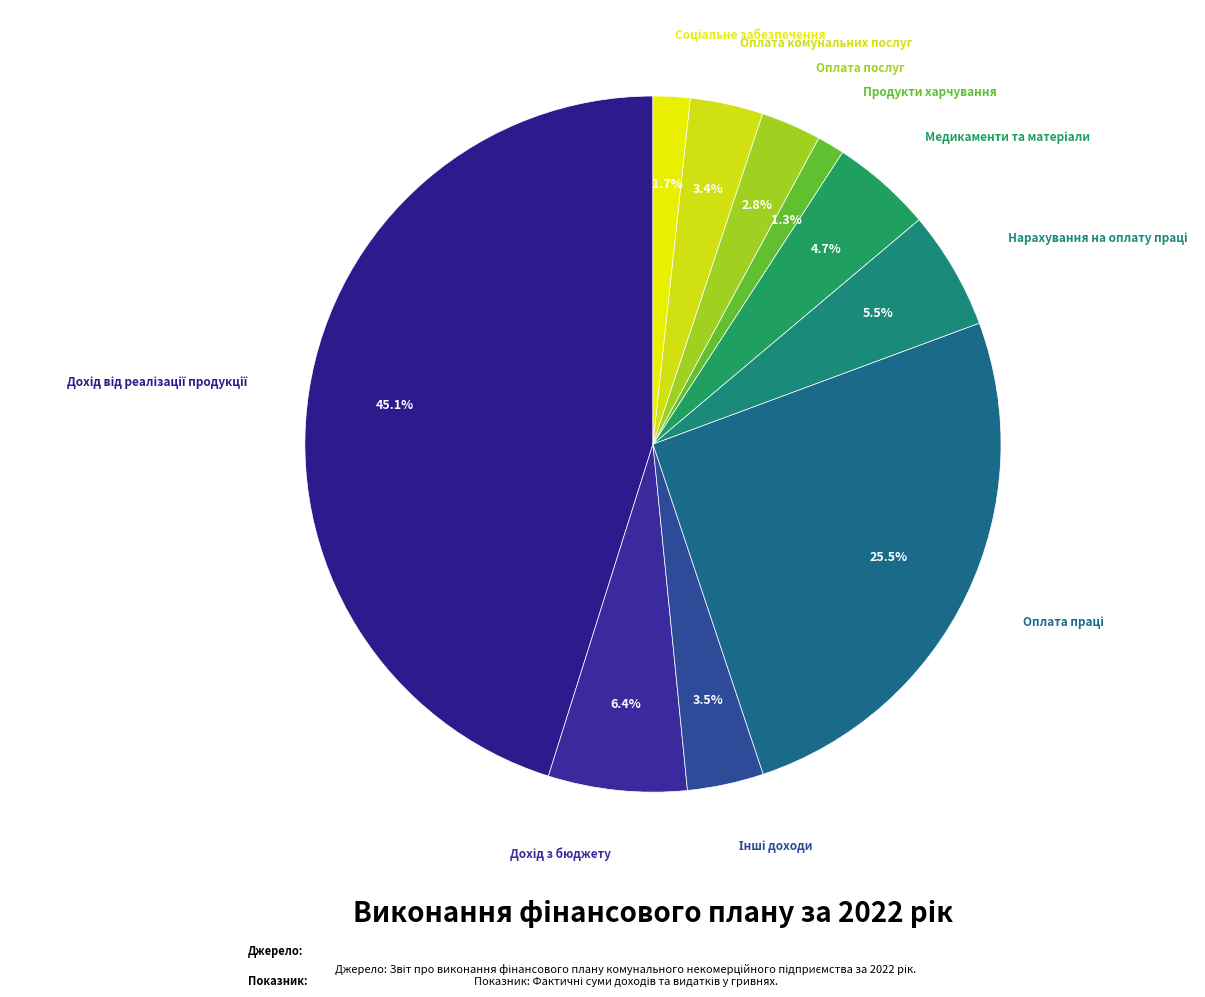

Is there any slice that represents more than half of the pie?

No